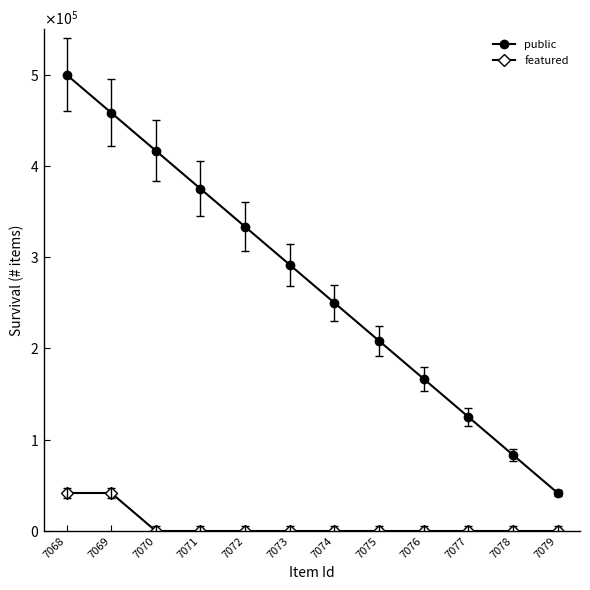

Is it true that featured equals -15118.7 at 7074?

False